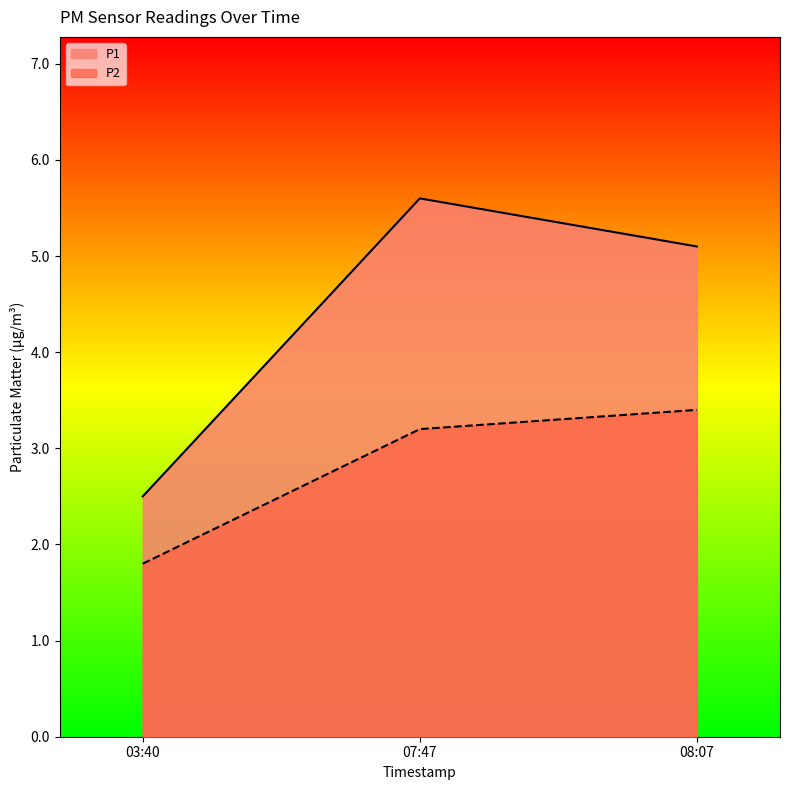

The P1 series shows 8.0 at 07:47. True or false?

False